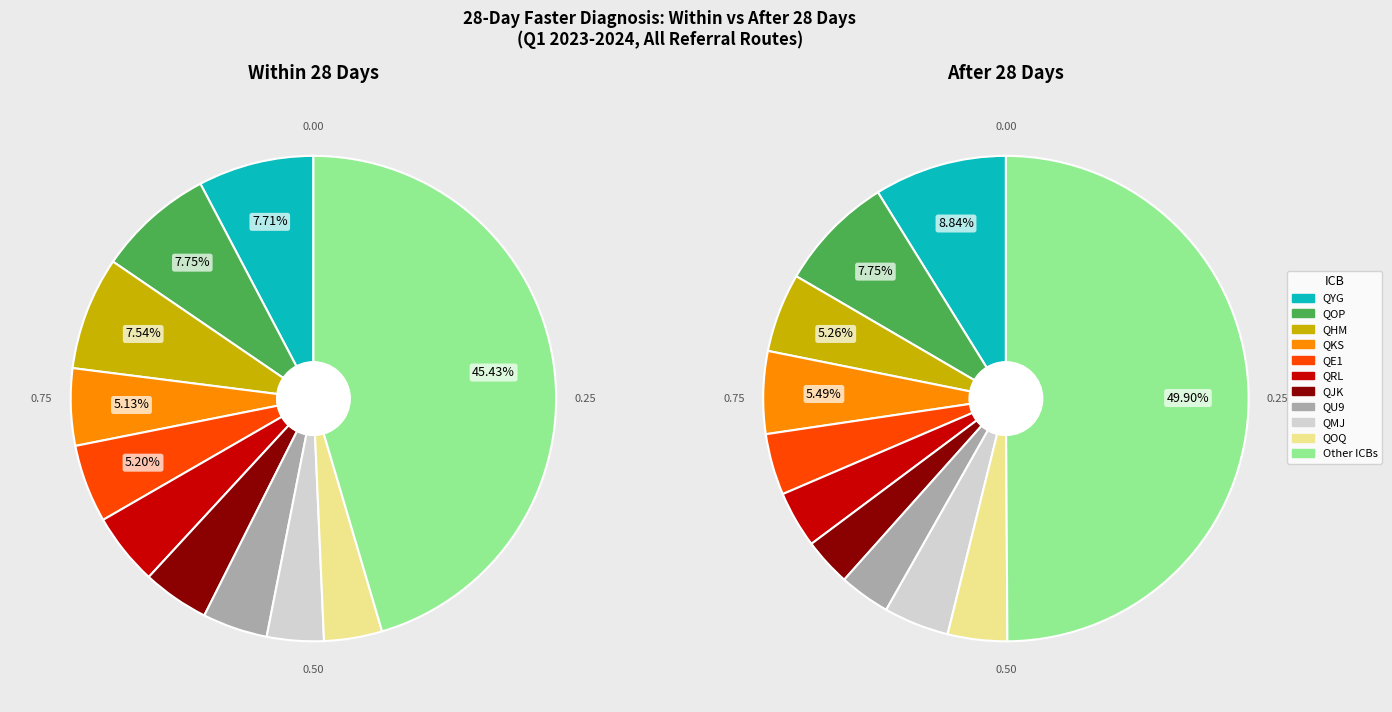

True or false: QOQ accounts for 14% of the total.

False